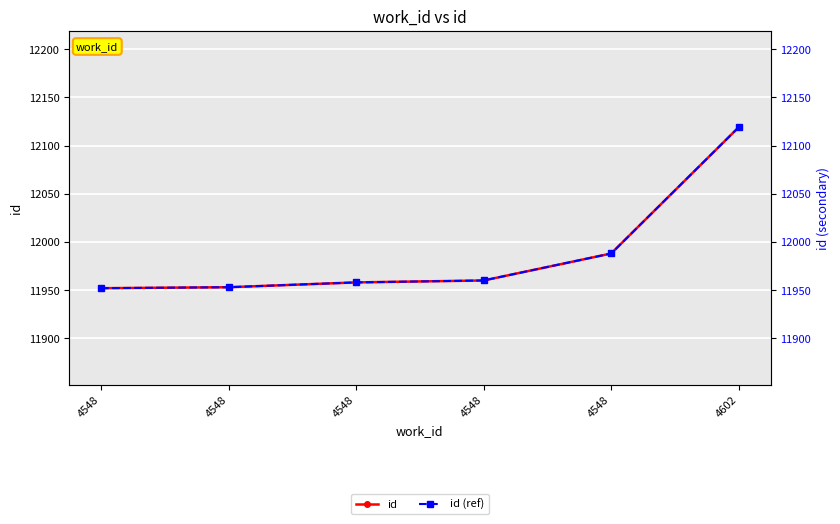

What is the difference between the second highest and minimum values in the id series?

36